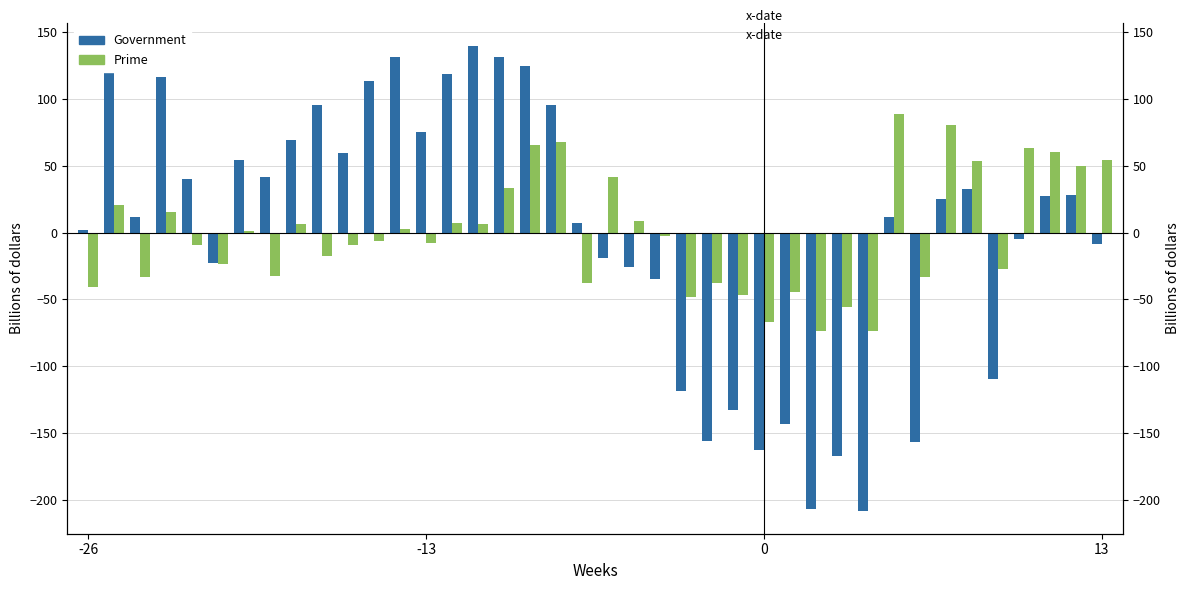

How many distinct data groups are displayed?

2